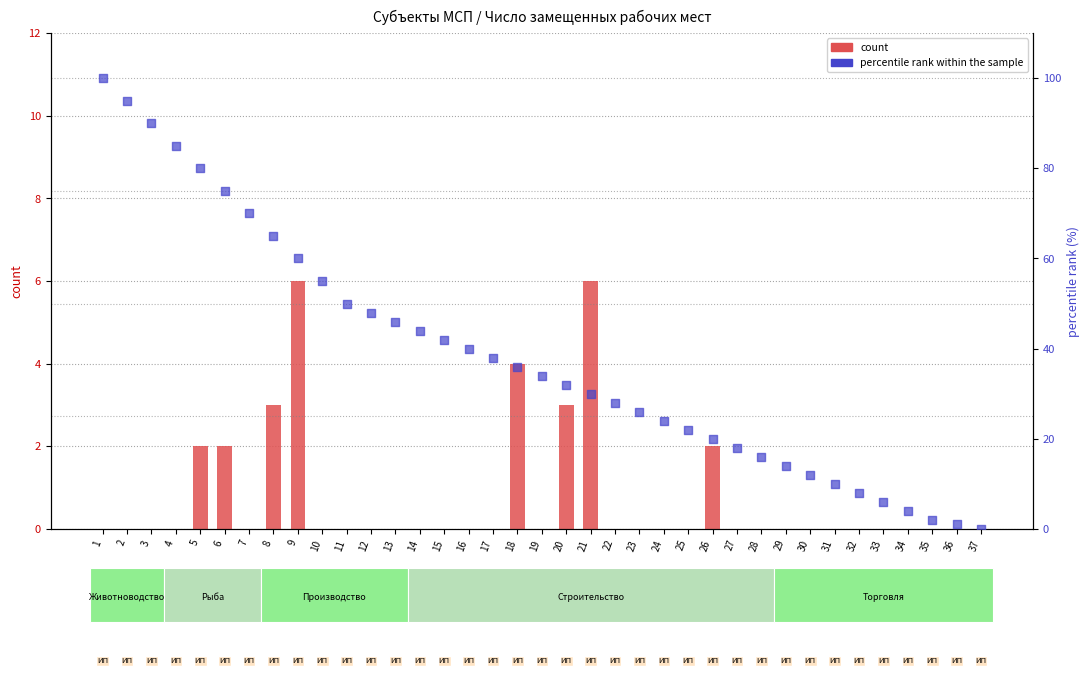

Which series has the largest total across all categories?

percentile rank within the sample